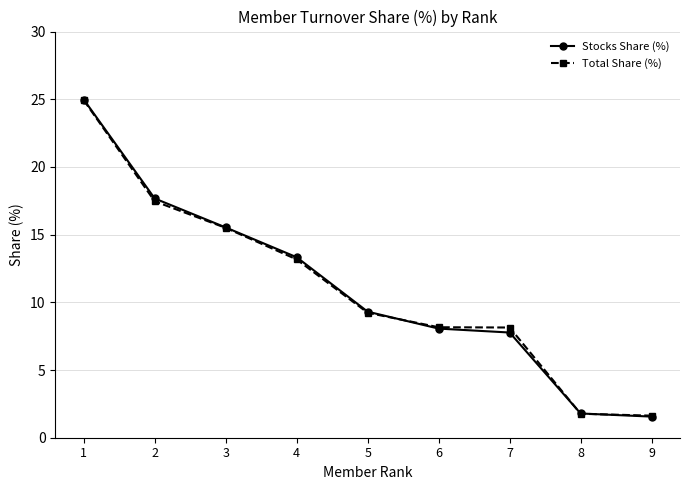

Which category has the highest value in the Stocks Share (%) series?

1